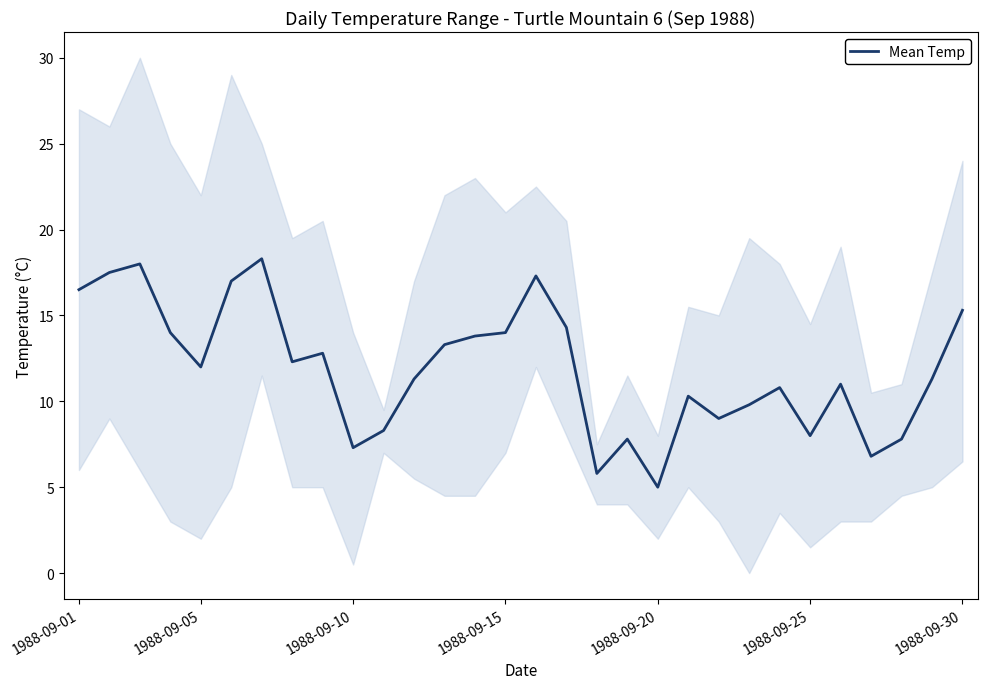

How many lines are shown in the chart?

1